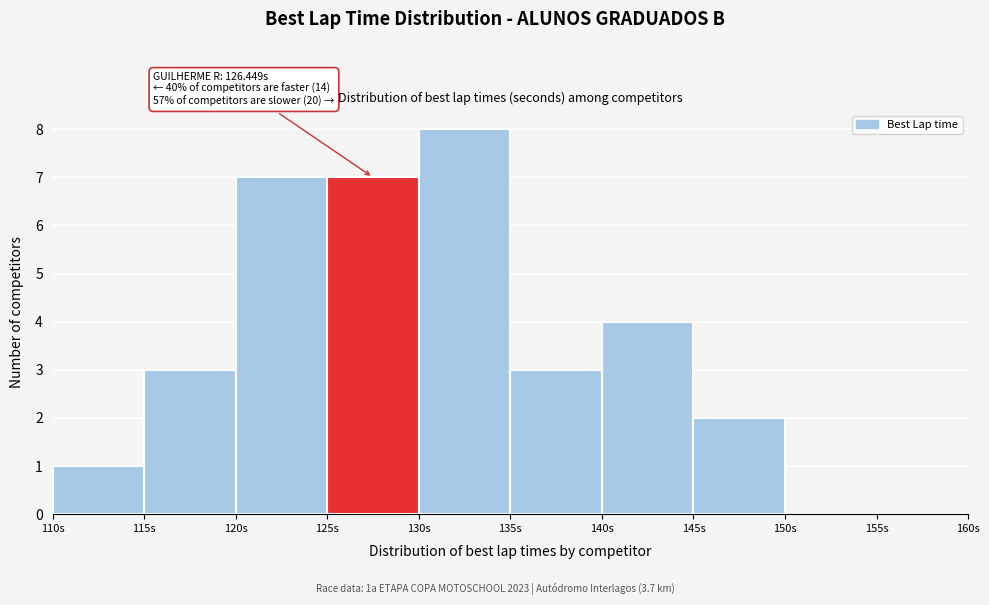

Which range on the x-axis has the tallest bar?

130 to 135